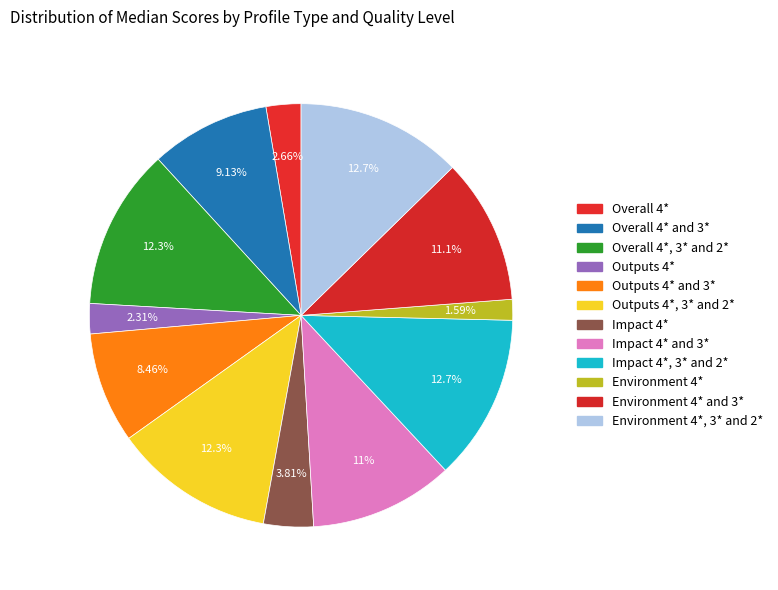

How many segments does this pie chart have?

12